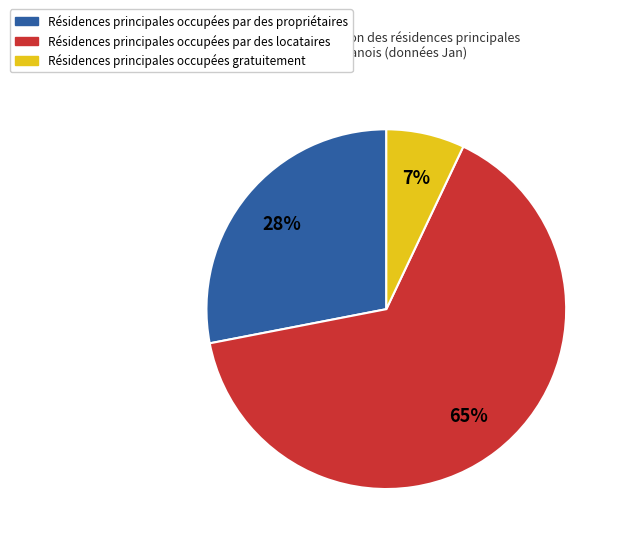

To the nearest percent, what is the average slice percentage?

33%